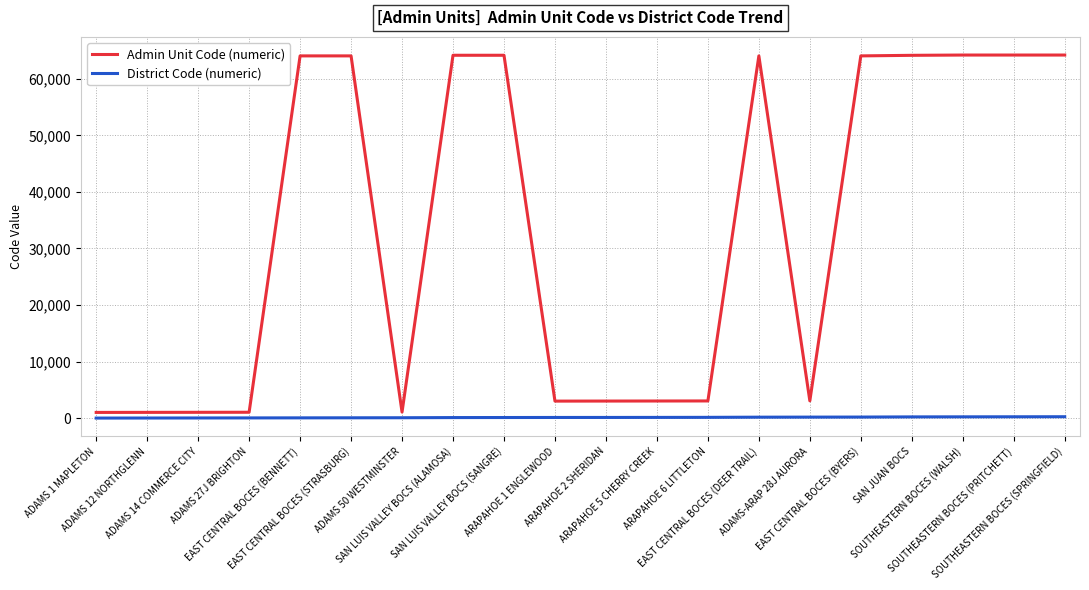

What is the difference between the highest and lowest values at EAST CENTRAL BOCES (STRASBURG)?

63983